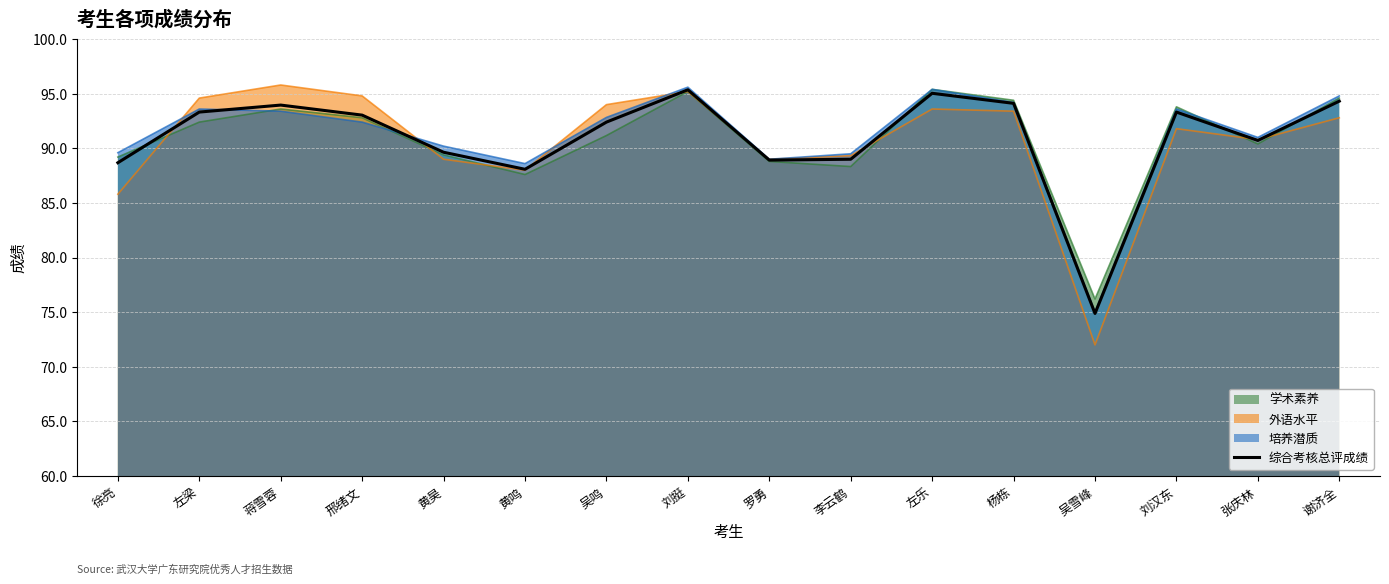

The value at 左乐 is 95.0. True or false?

True